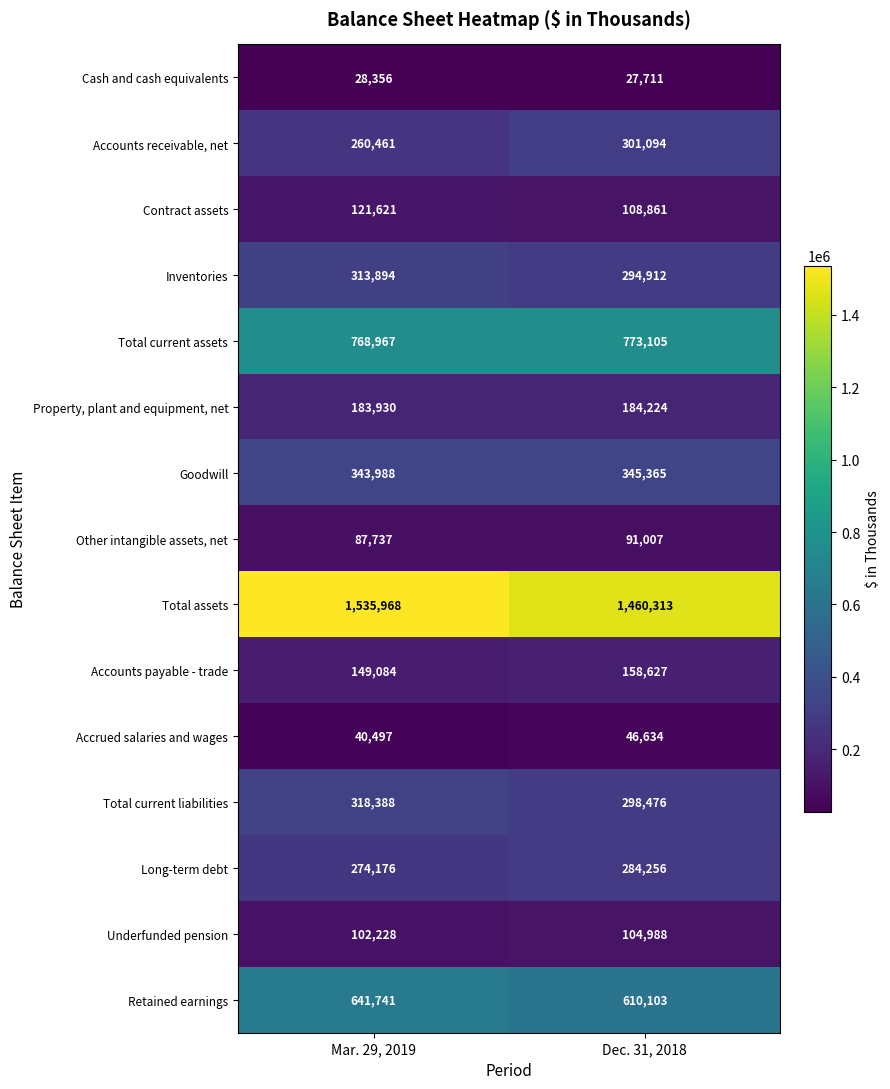

What is the difference between the maximum and minimum values in the Cash and cash equivalents series?

645